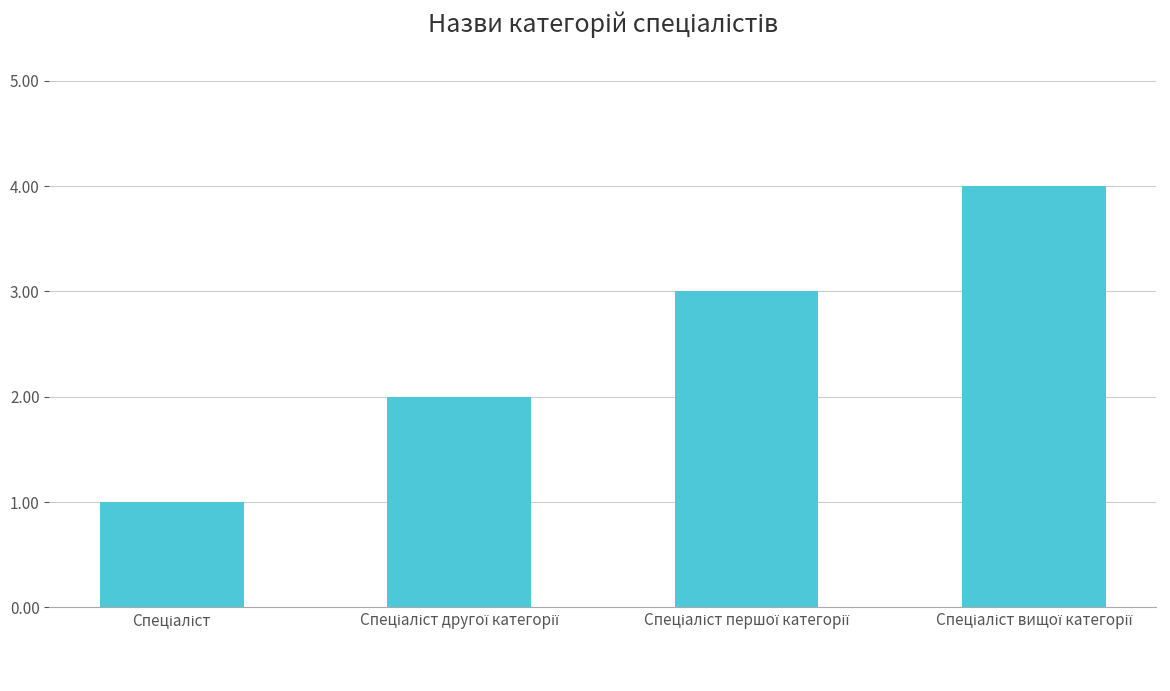

What is the difference between the maximum and minimum values?

3